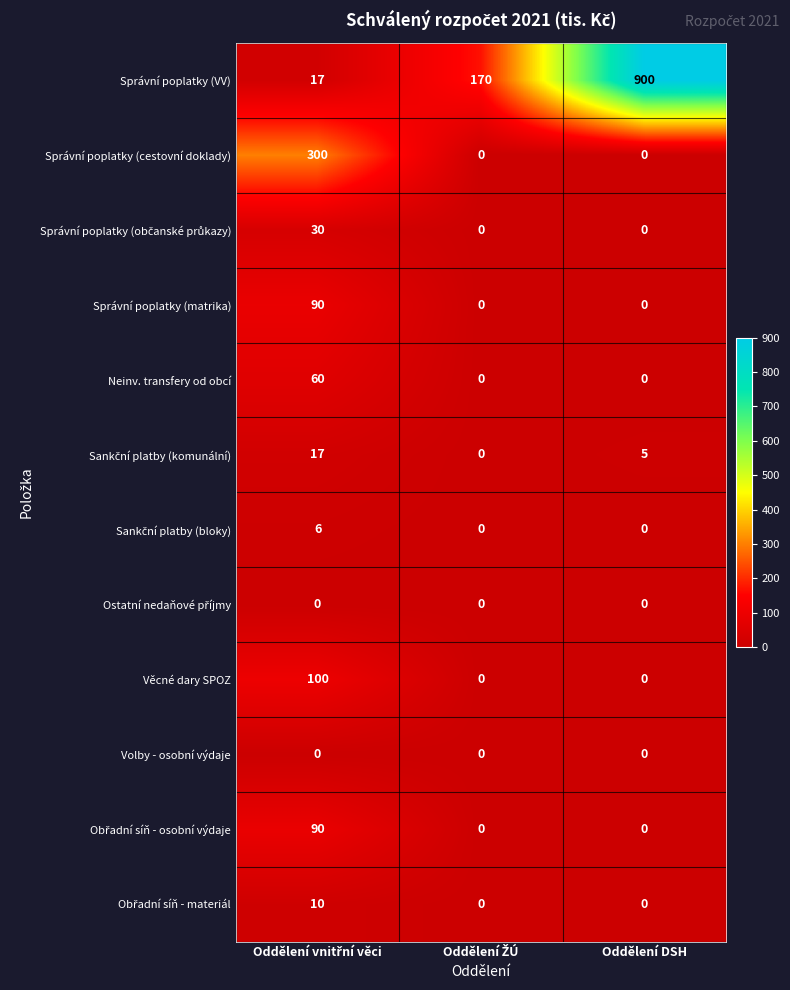

Which series has the largest range (max minus min)?

Správní poplatky (VV)